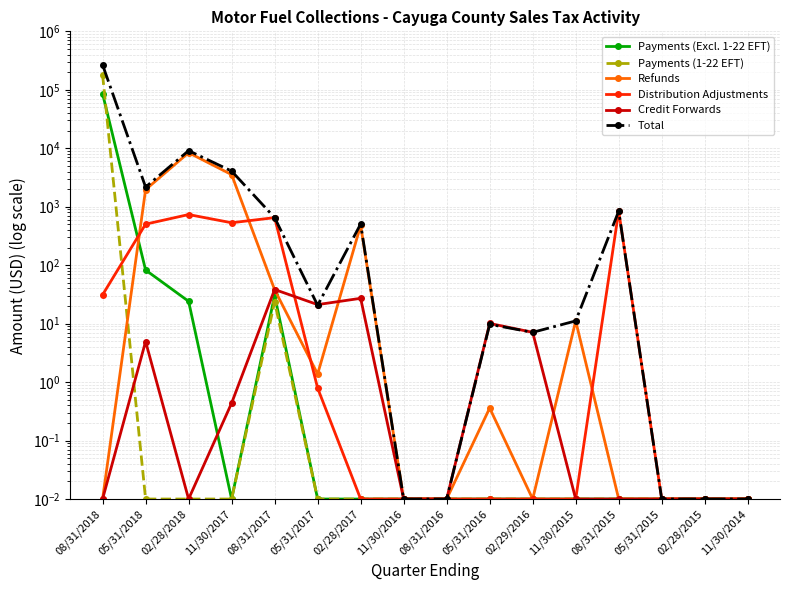

Does the chart display data point markers on the line(s)?

Yes